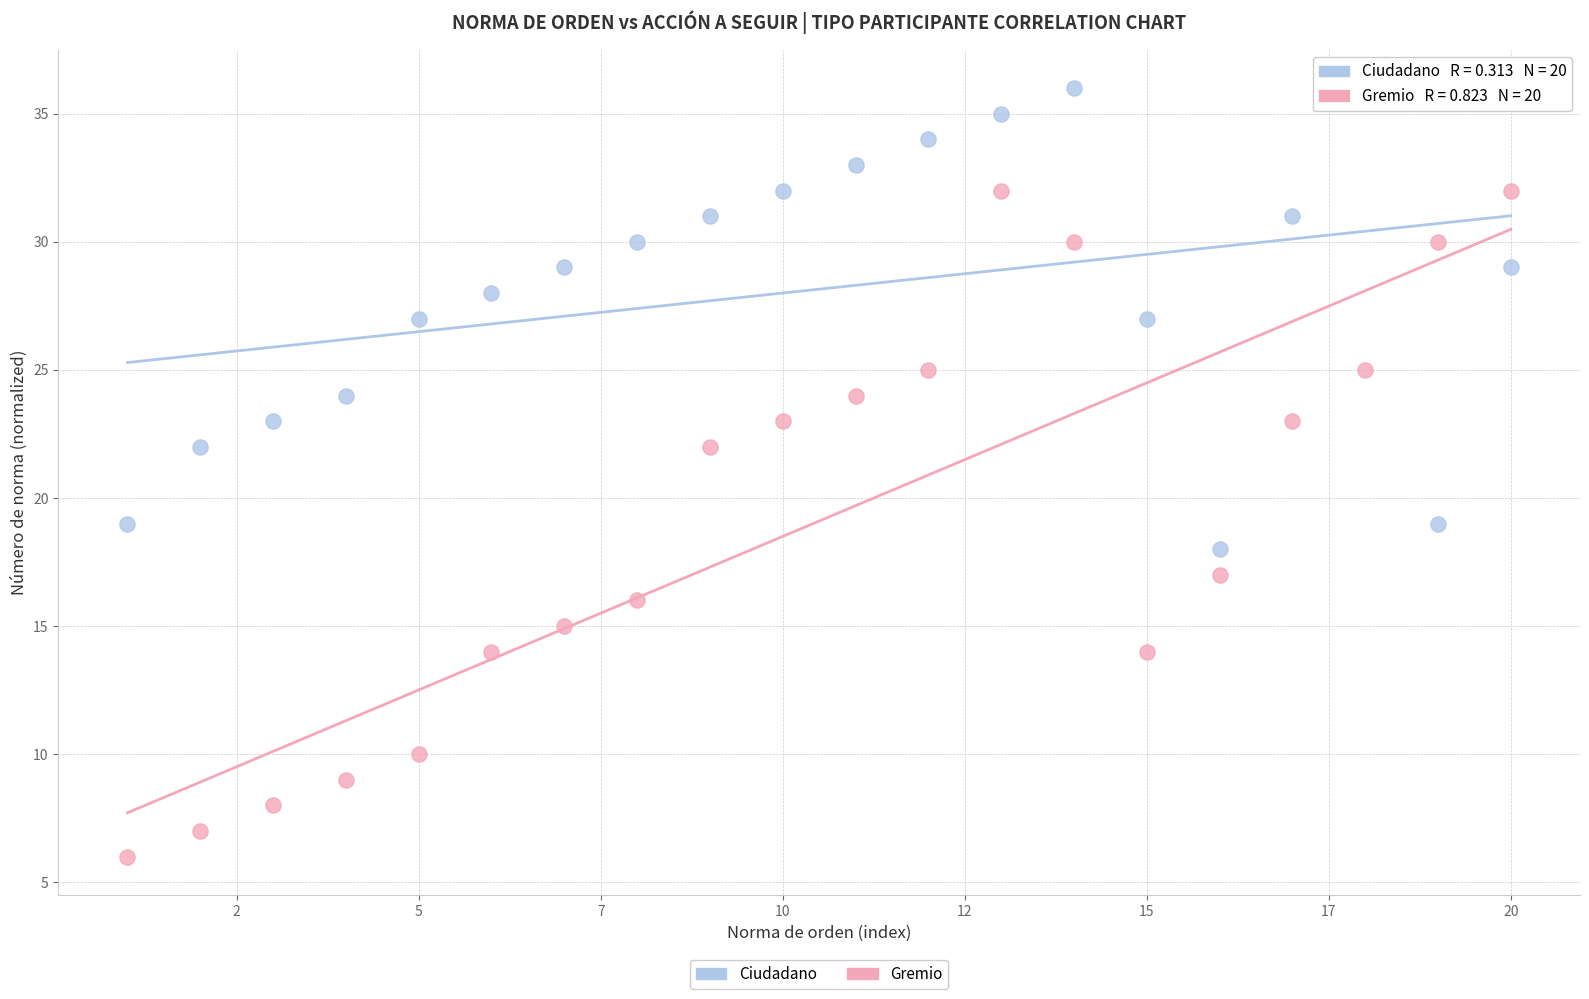

Which series has the widest spread of Y values?

Gremio